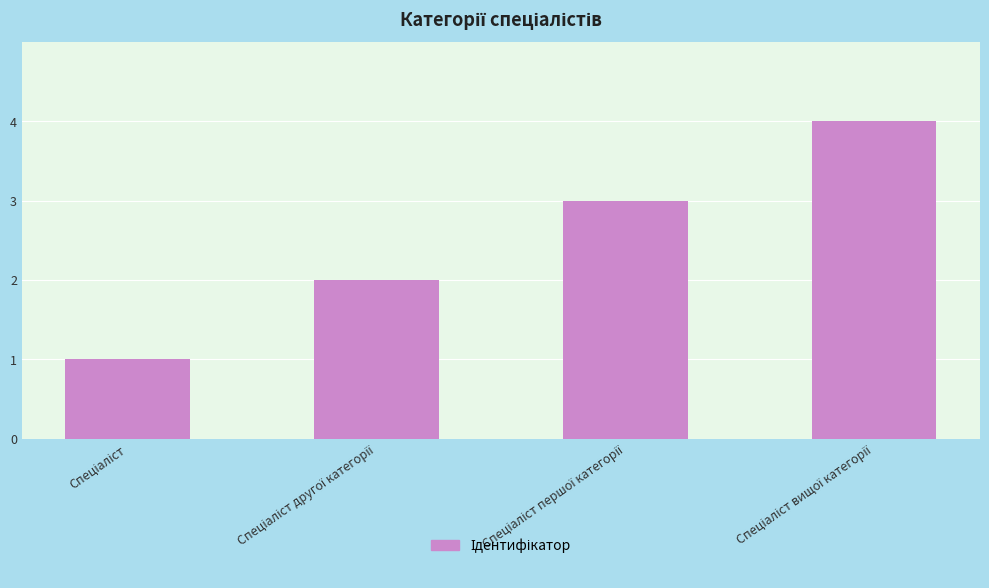

What is the maximum value shown in the chart?

4